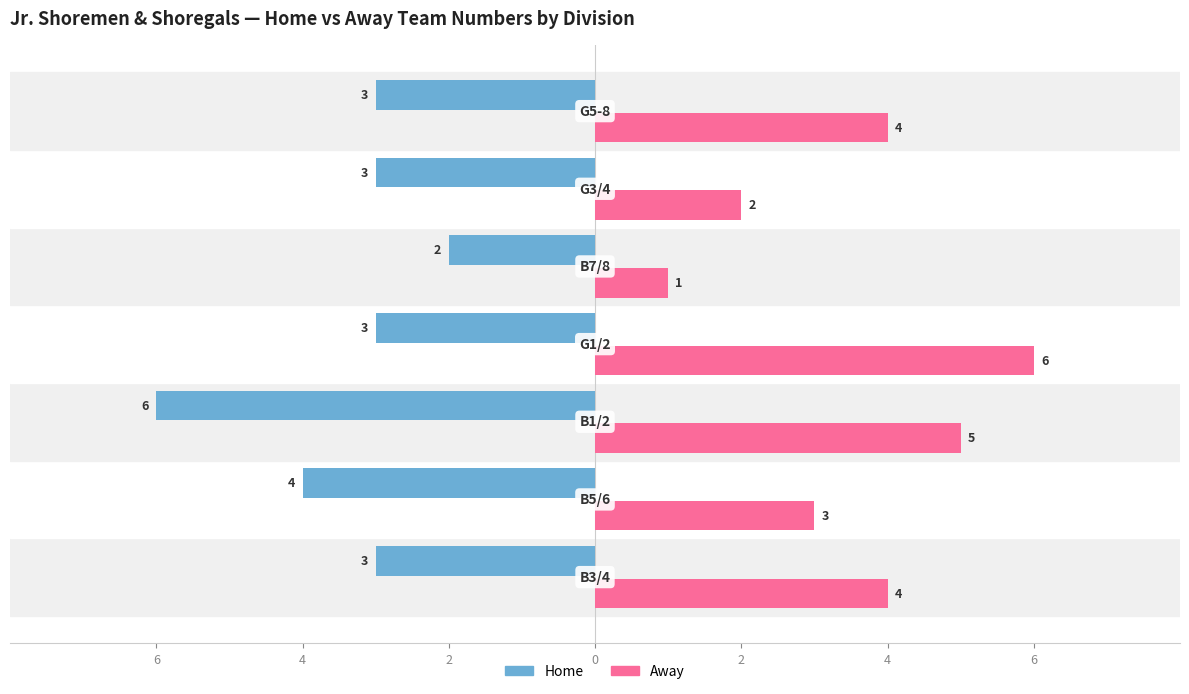

What are all the series names shown in the legend?

Home, Away